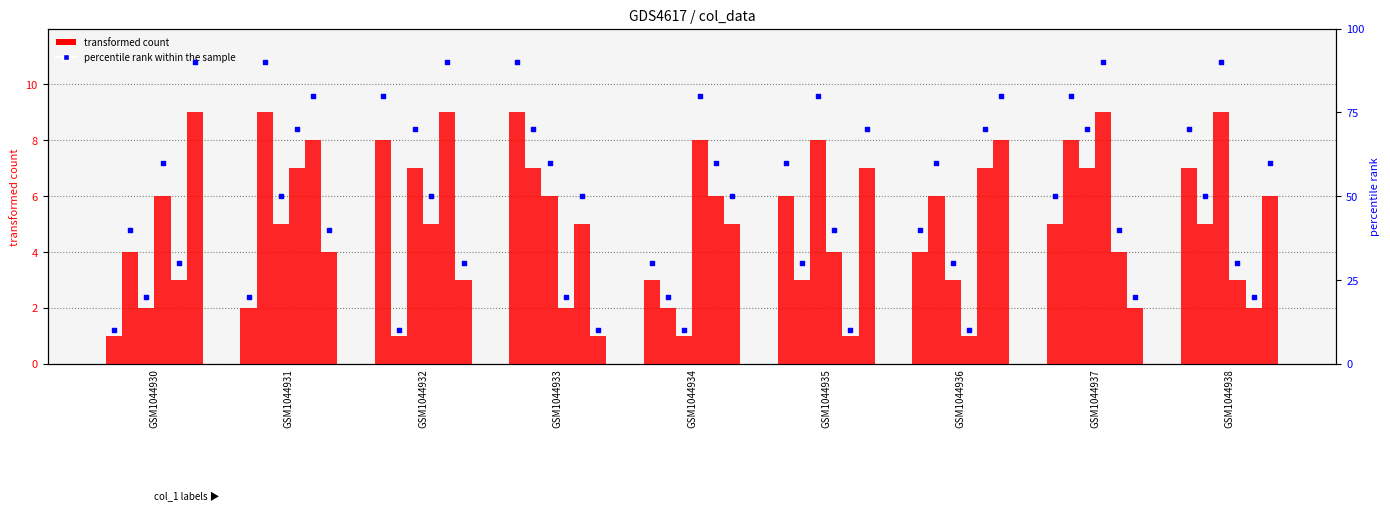

At how many categories does at least one series exceed 1?

9